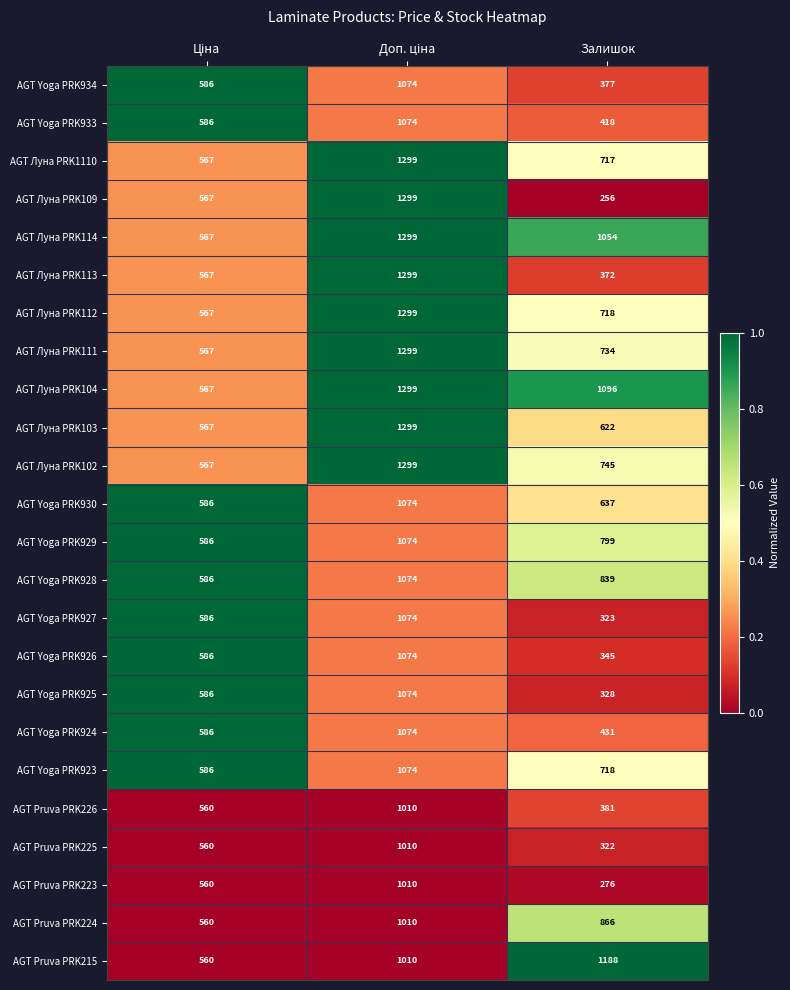

The AGT Луна PRK114 series shows 1054 at Залишок. True or false?

True